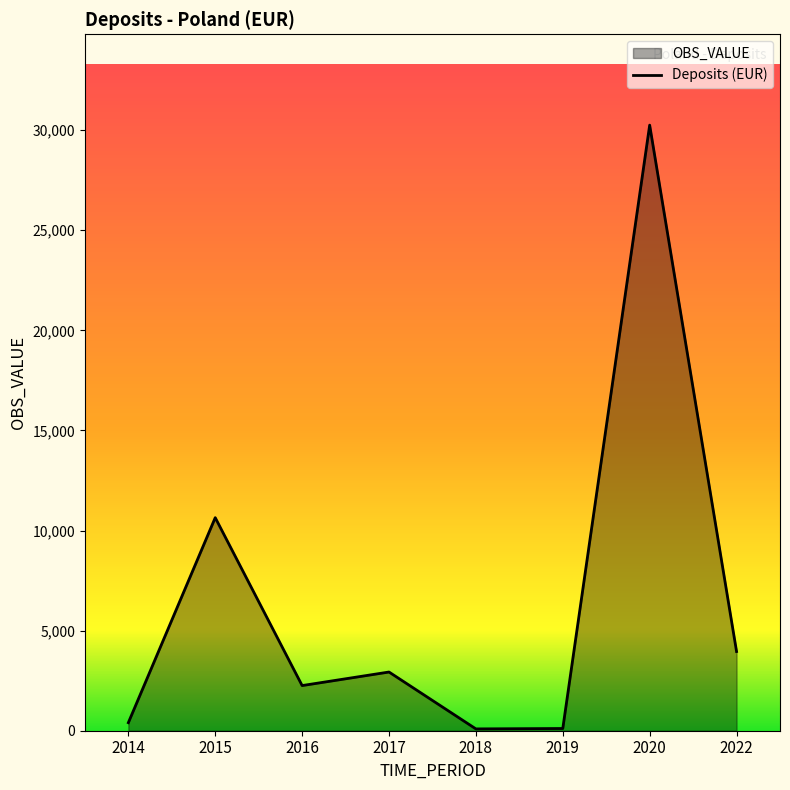

Which category has the lowest value across all series?

2018